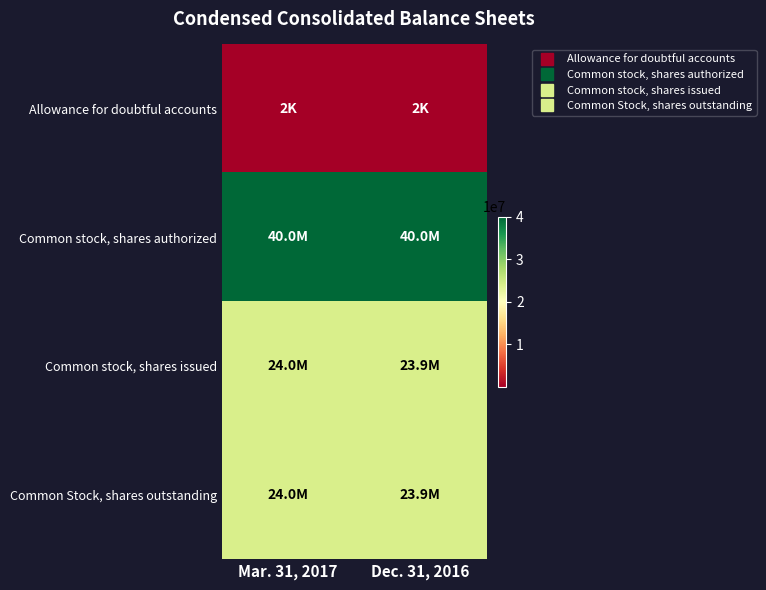

At Dec. 31, 2016, list the series in order from smallest to largest.

row_0, row_2, row_3, row_1